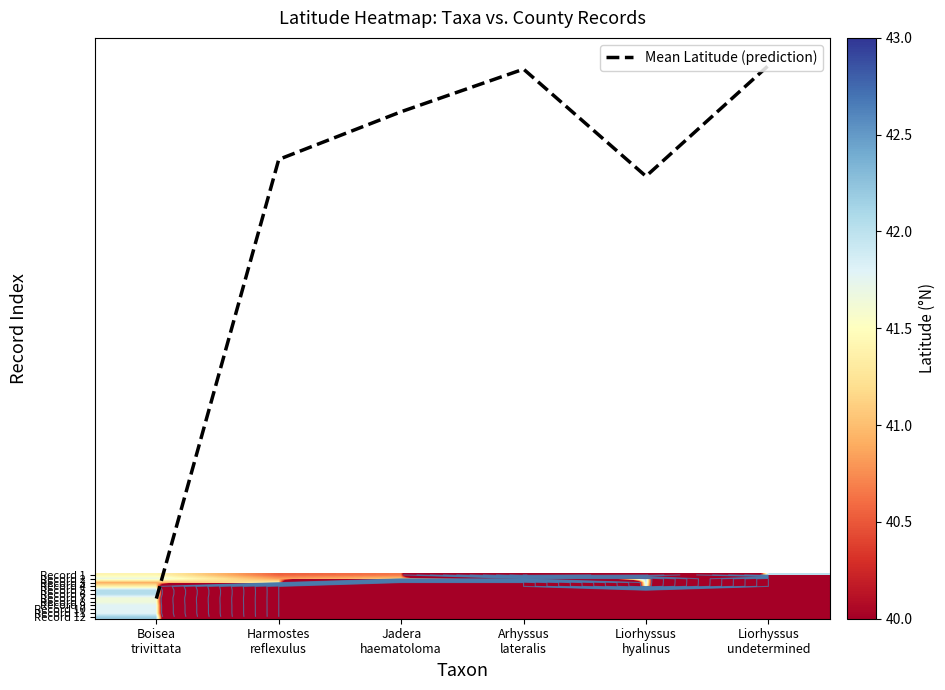

At which category is the sum across all series the highest?

Boisea
trivittata